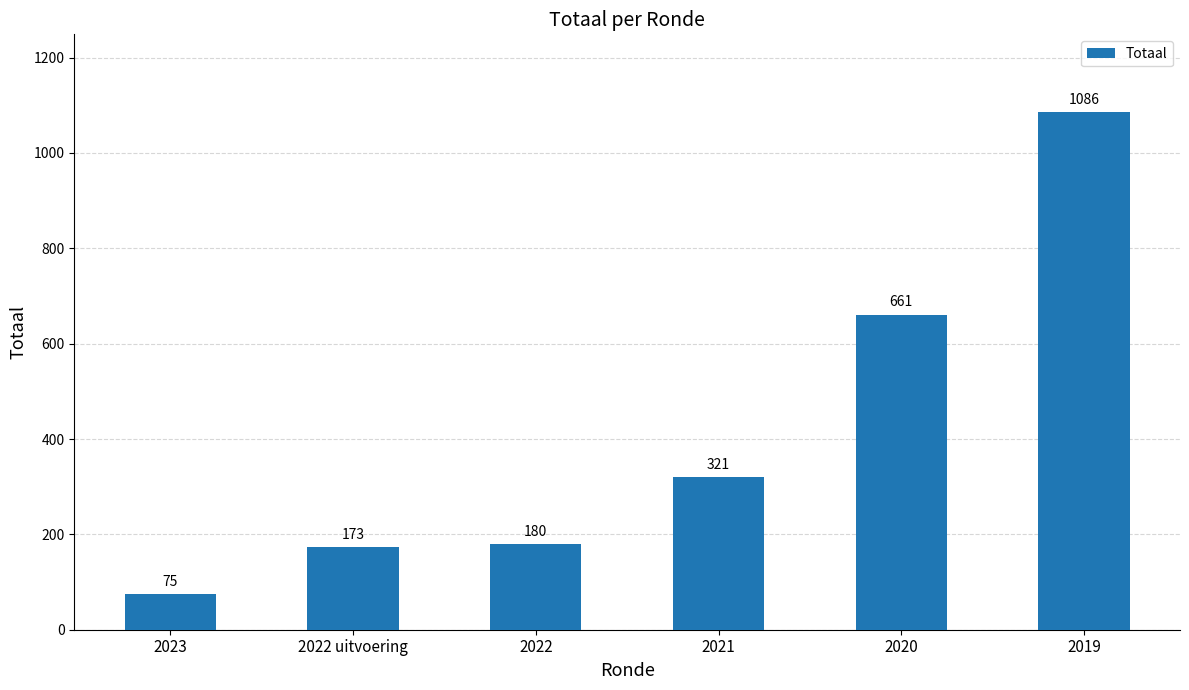

Rank the categories by value from lowest to highest.

2023, 2022 uitvoering, 2022, 2021, 2020, 2019